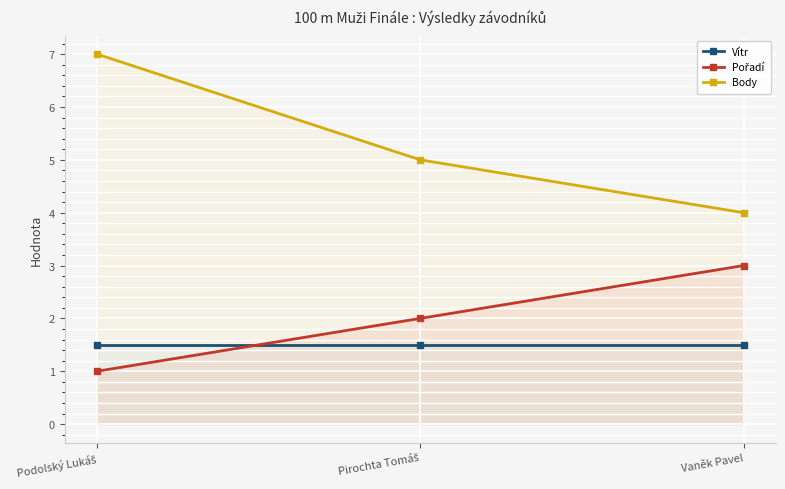

At which label does Body first exceed 5?

Podolský Lukáš